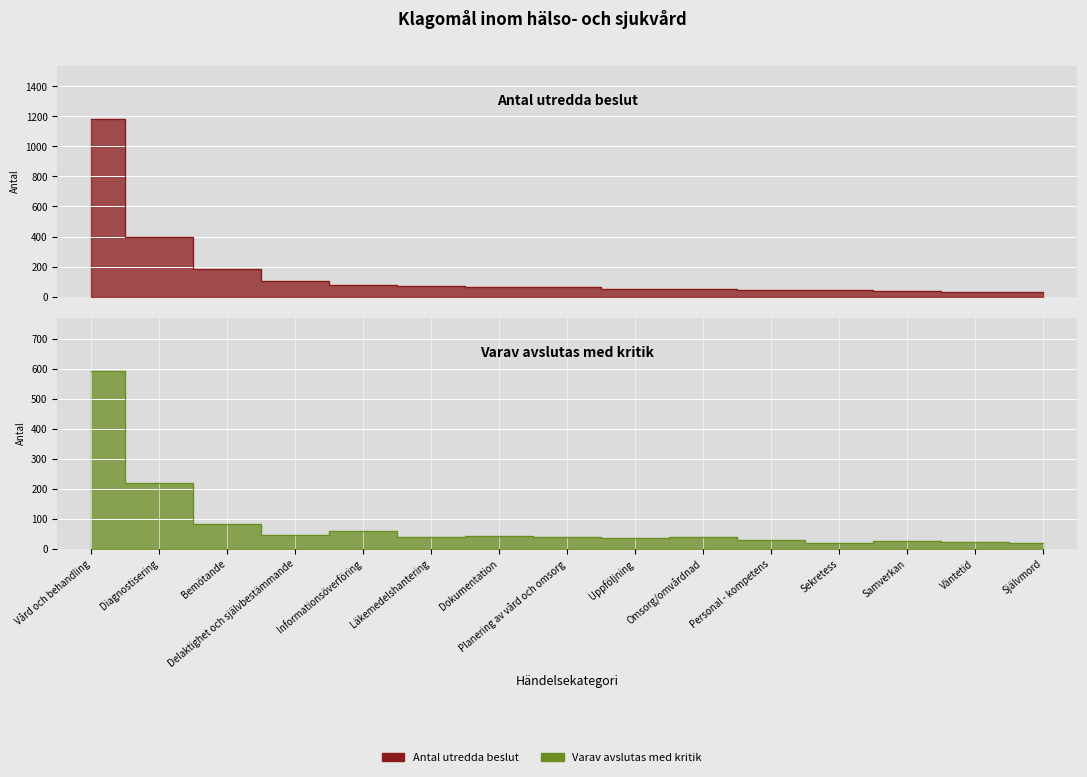

Which series has the largest total across all categories?

Antal utredda beslut